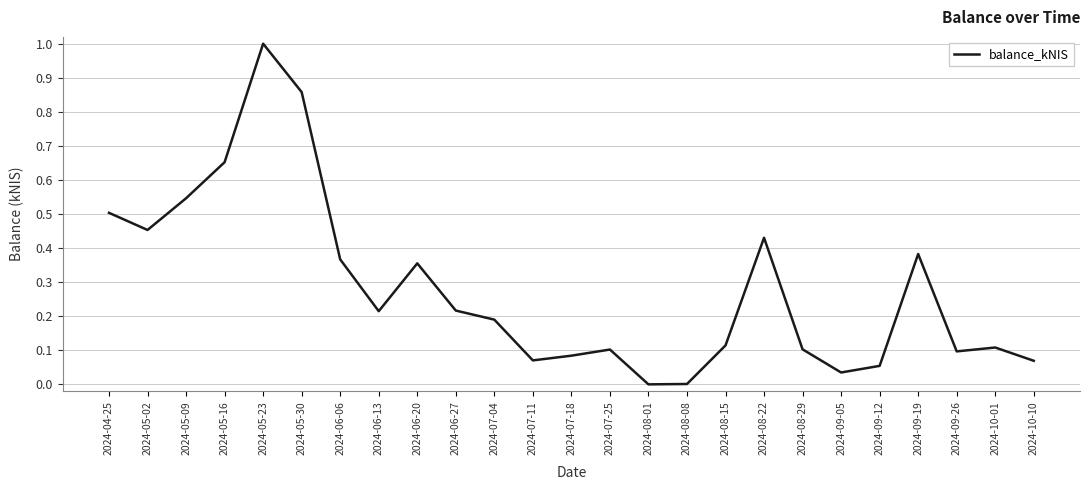

Which label corresponds to the largest value in the chart?

2024-05-23